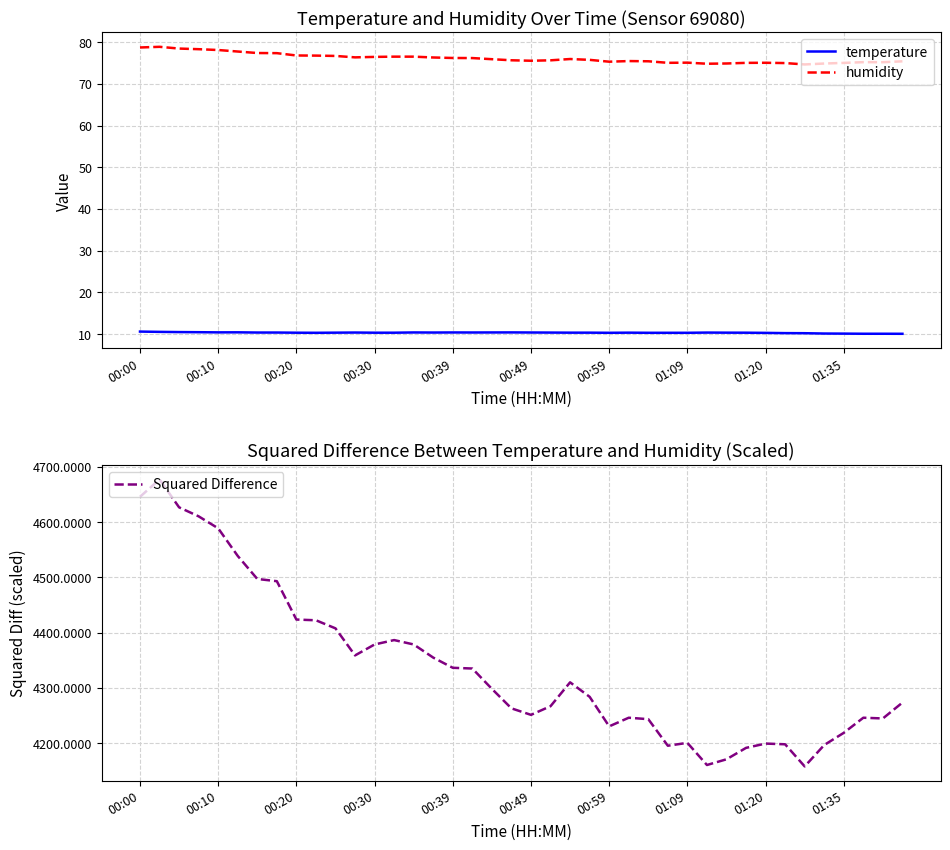

What is the total value across all series at 35?

4281.4